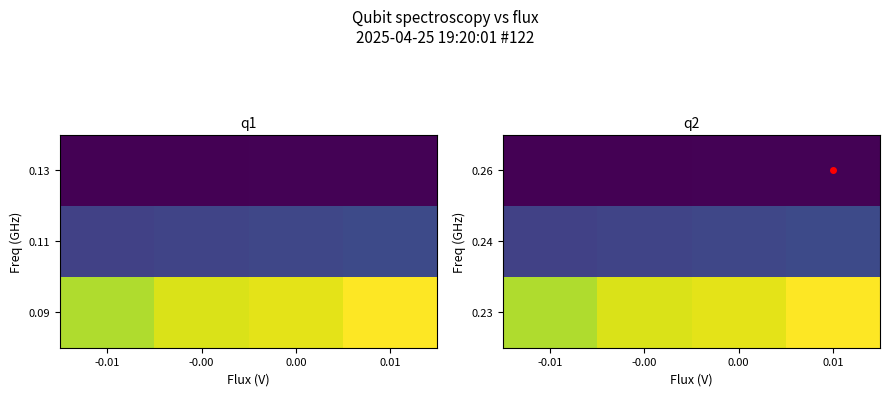

The value of 0.24 at -0.01 is 178. True or false?

False